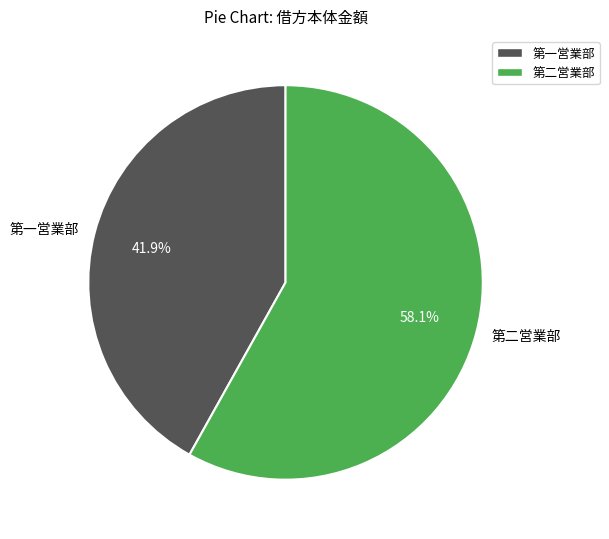

Do 第一営業部 and 第二営業部 together represent more than half of the pie?

Yes